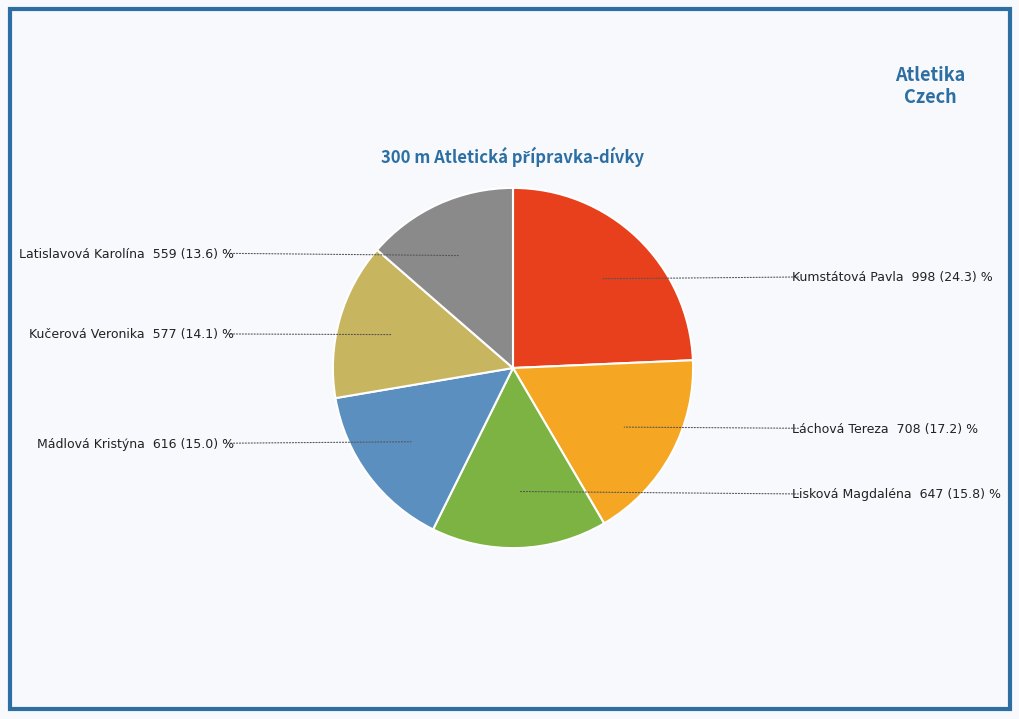

Count the number of slices in the pie.

6